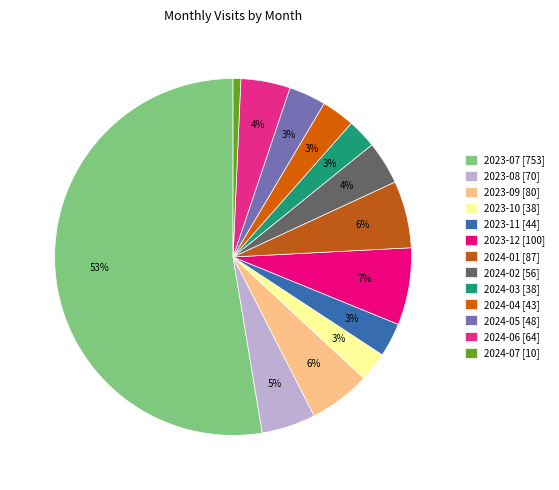

What is the change in value from 2023-09 to 2024-03?

-42